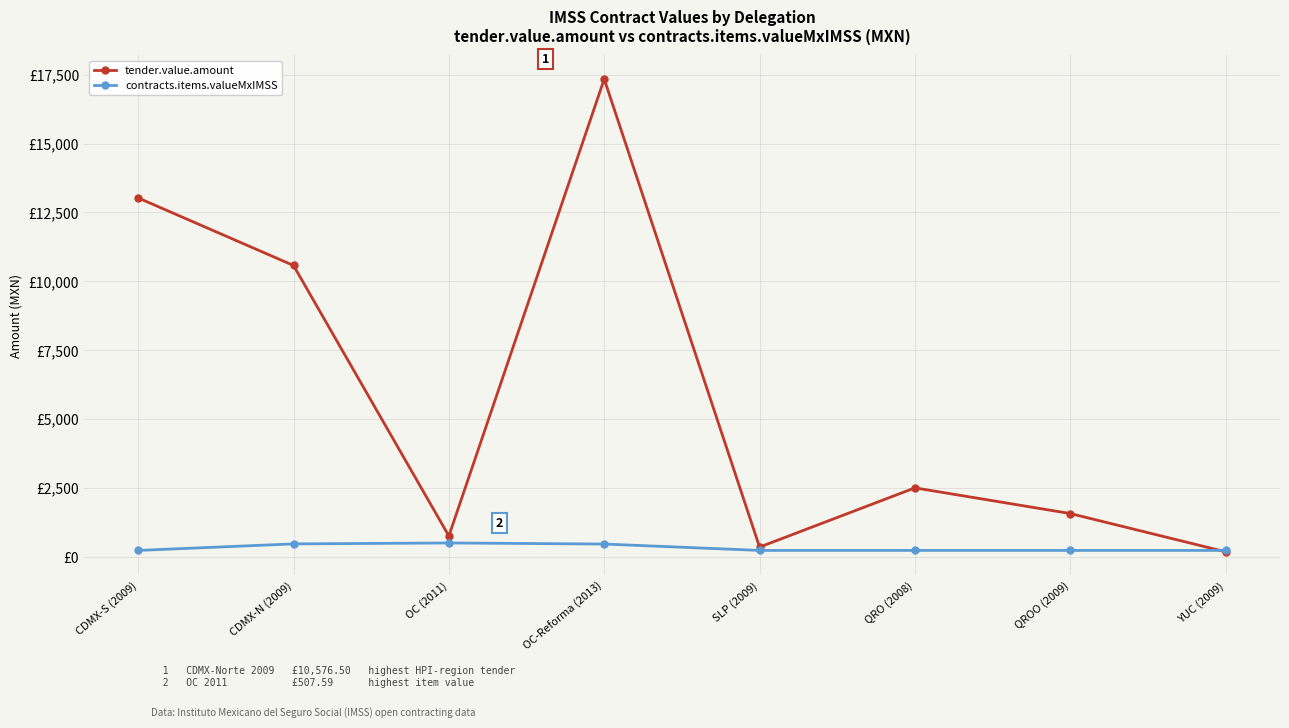

Where is the first local maximum for tender.value.amount?

OC-Reforma (2013)